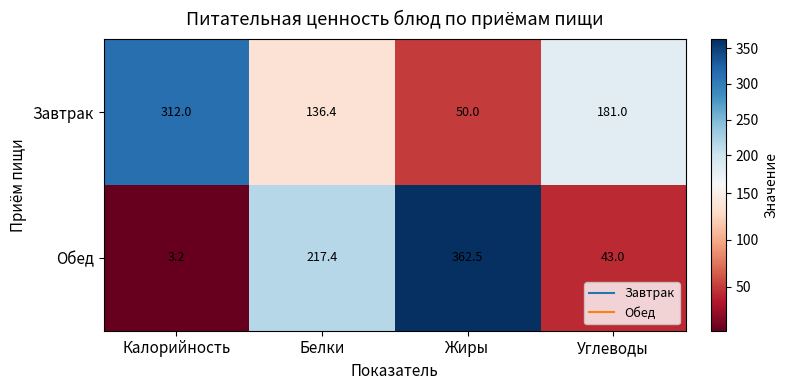

Reading left to right, transcribe all the data shown in this chart.

Завтрак: 312.0	136.4	50.0	181.0
Обед: 3.2	217.4	362.5	43.0